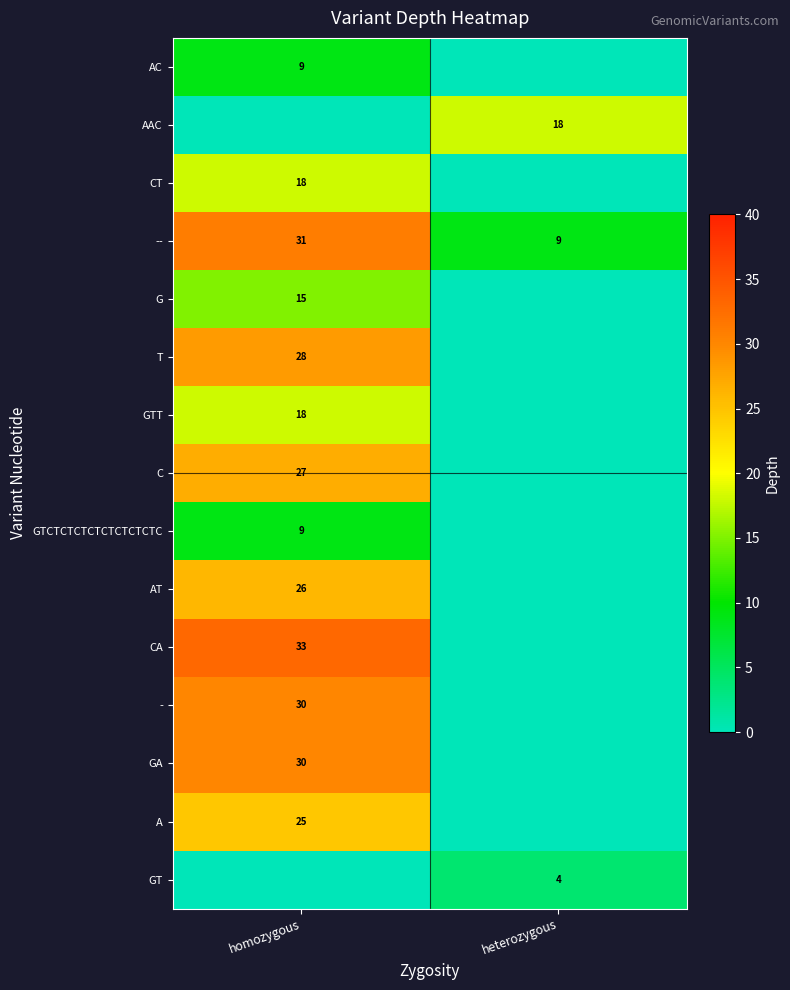

Is it true that A equals 9.4 at homozygous?

False